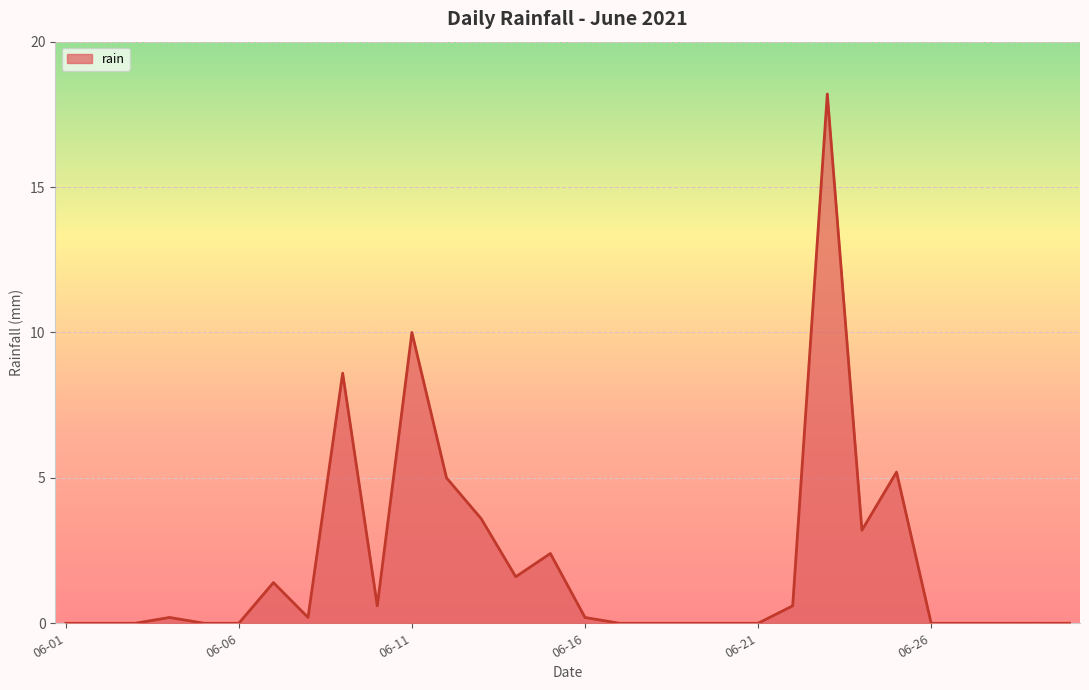

What is the maximum value shown in the chart?

18.2